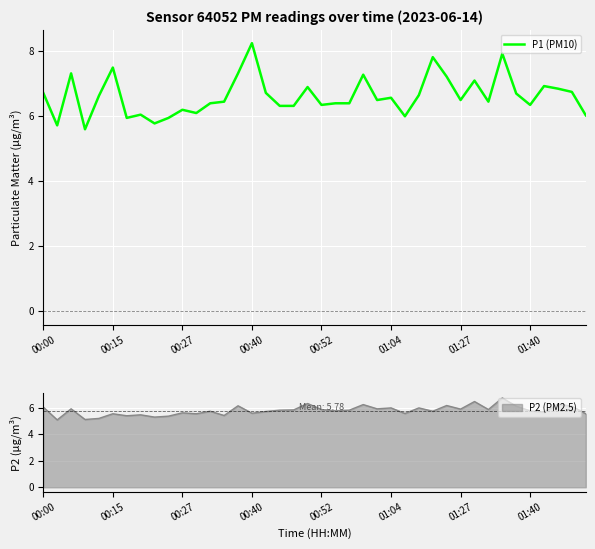

The P1 (PM10) series shows 14.6 at 00:40. True or false?

False